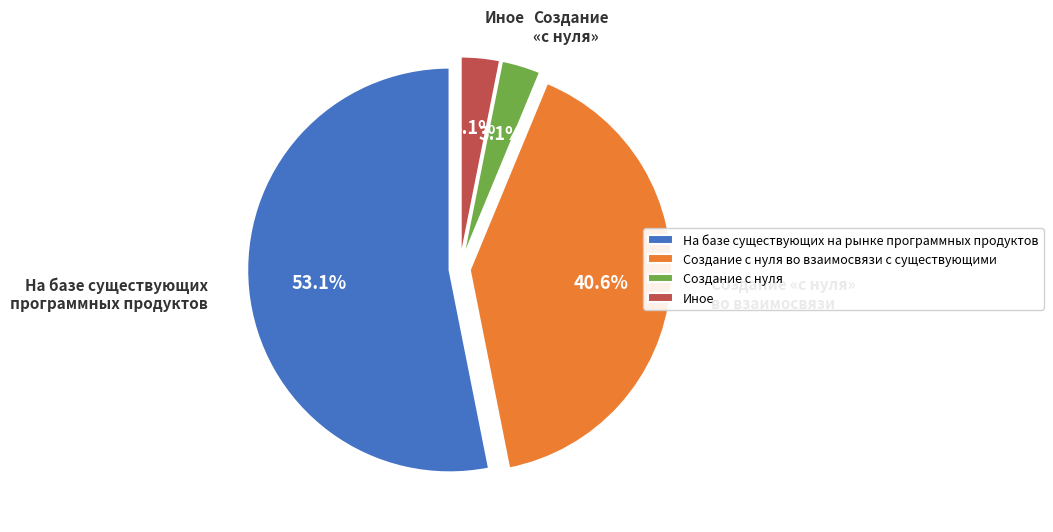

What percentage is the Иное slice, to the nearest percent?

3%